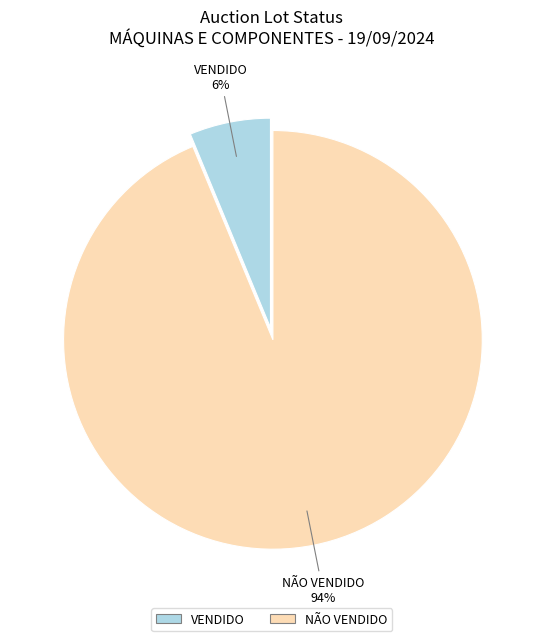

Is there any slice that represents more than half of the pie?

Yes